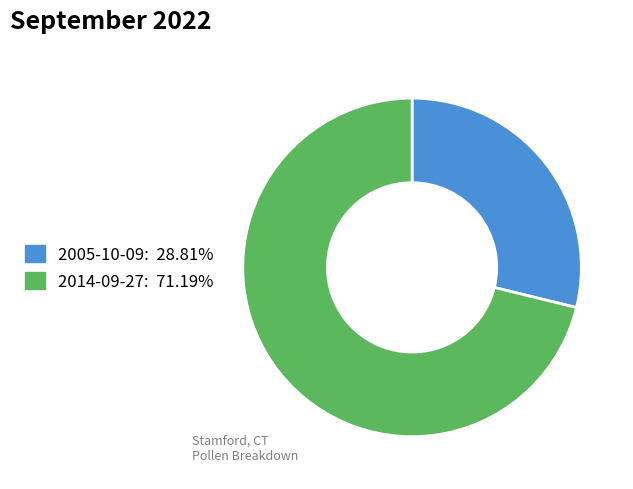

Is there a majority slice in this chart?

Yes